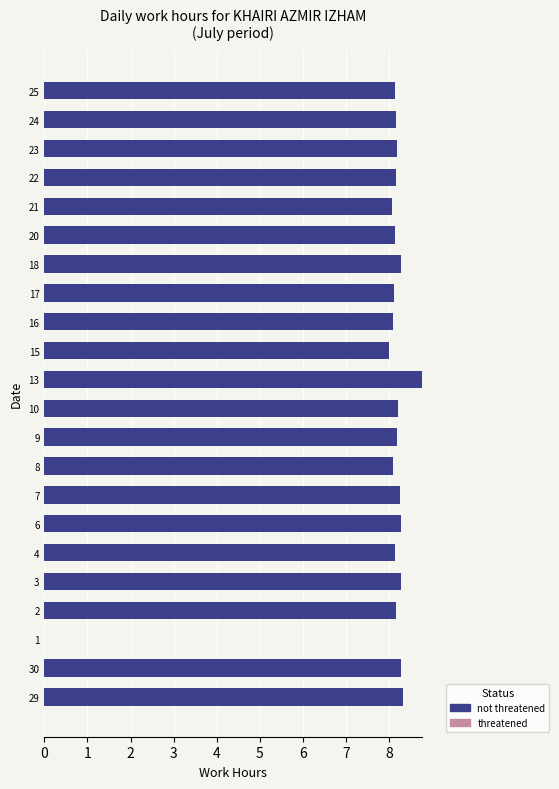

Between 10 and 1, which is larger?

10